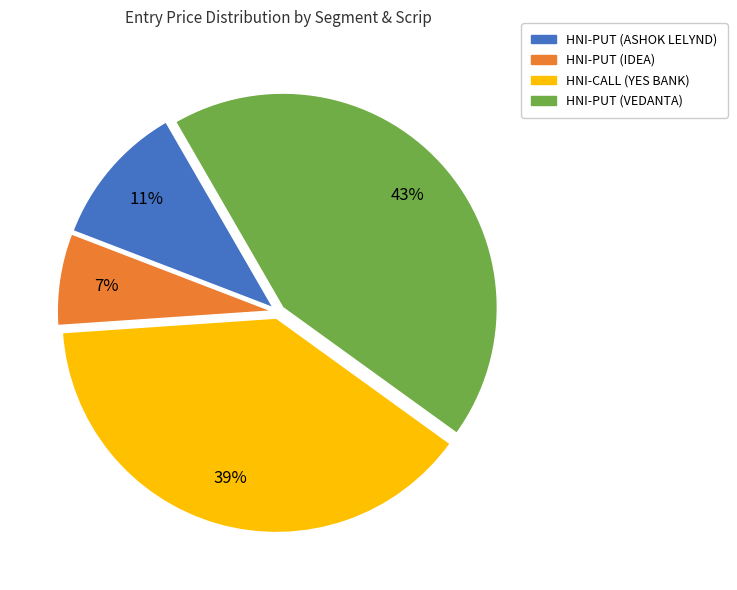

How many segments does this pie chart have?

4